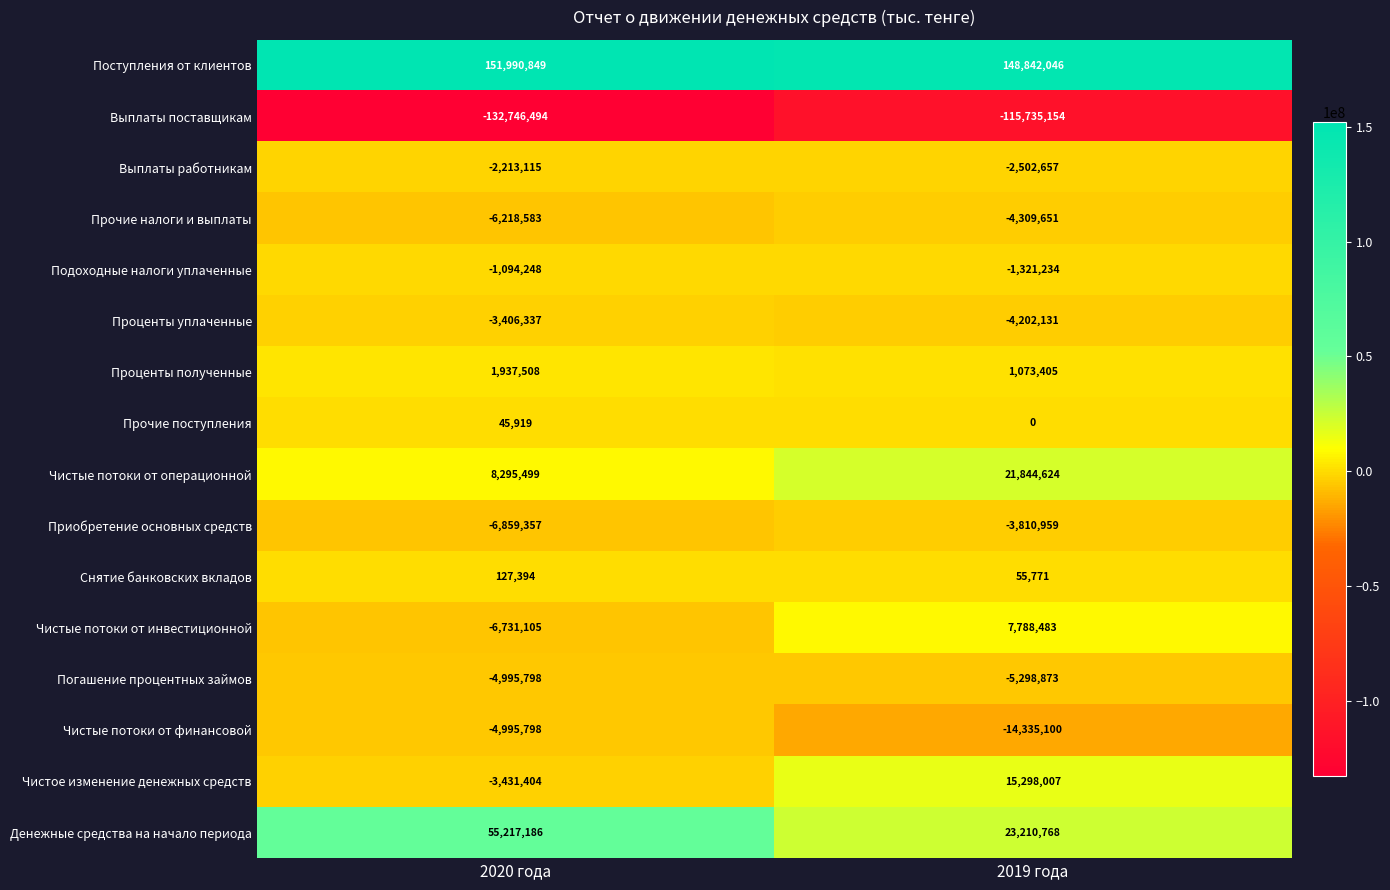

What is the difference between the maximum and minimum values in the Поступления от клиентов series?

3148803